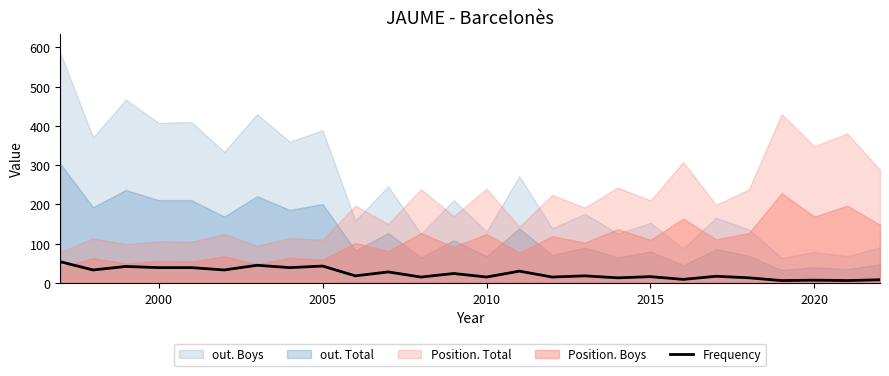

Is it true that Frequency equals 16 at 2015?

True